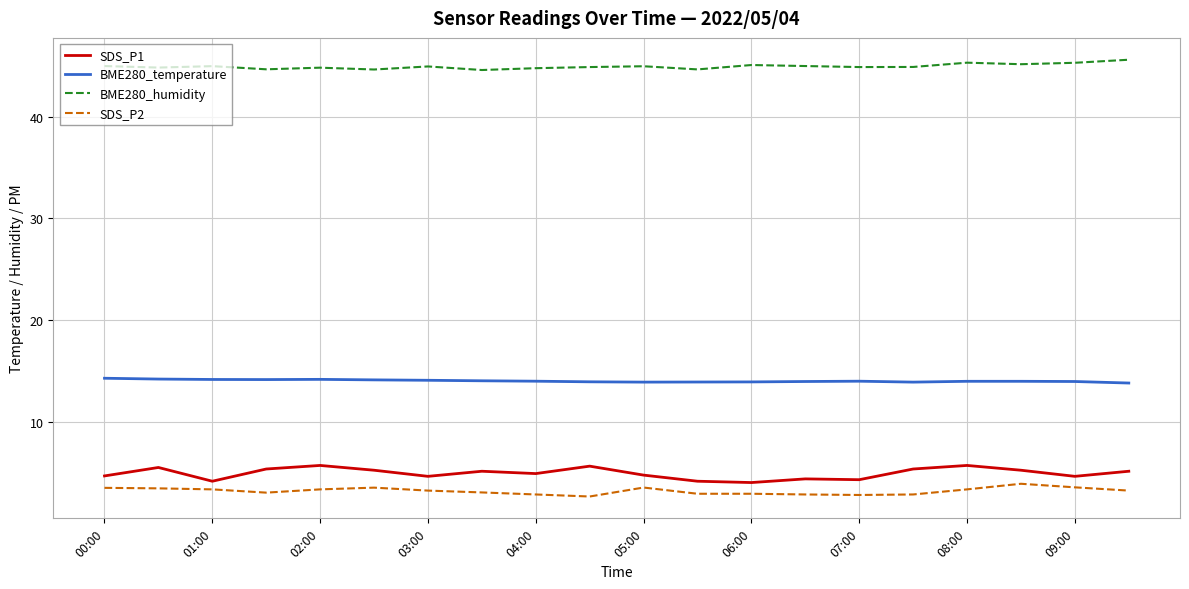

Which series has the largest total across all categories?

BME280_humidity